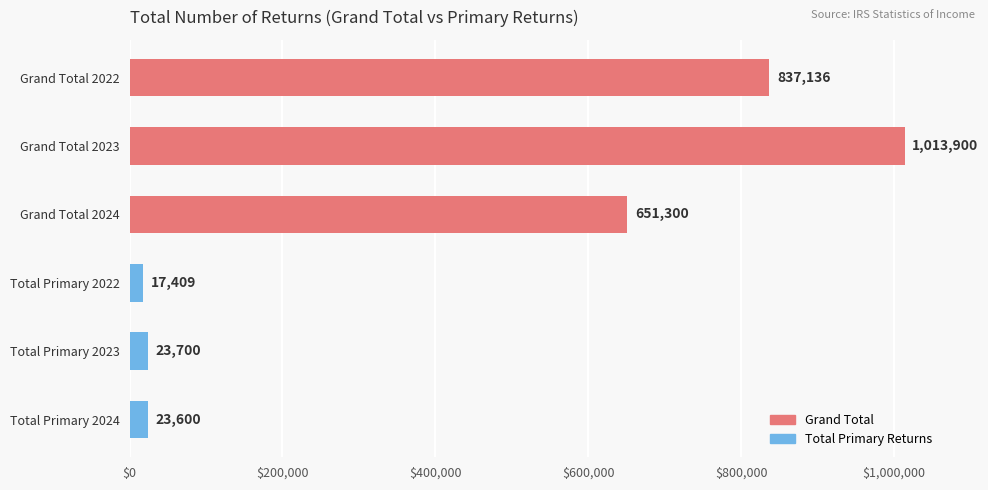

Reading top to bottom, what are all the values shown in this chart?

Grand Total 2022=837136	Grand Total 2023=1013900	Grand Total 2024=651300	Total Primary 2022=17409	Total Primary 2023=23700	Total Primary 2024=23600